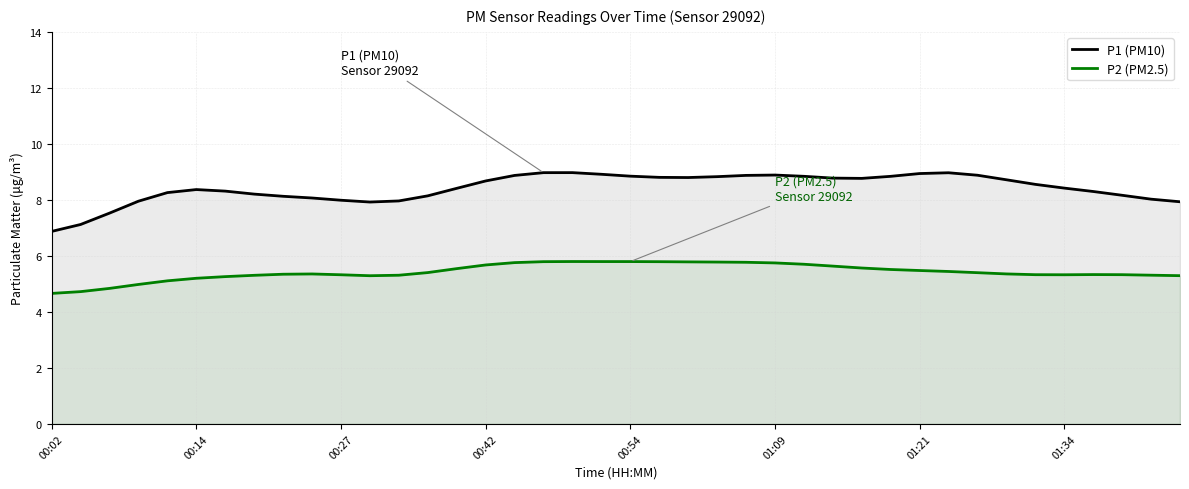

In P2 (PM2.5), how many points are lower than both neighbors (excluding endpoints)?

2